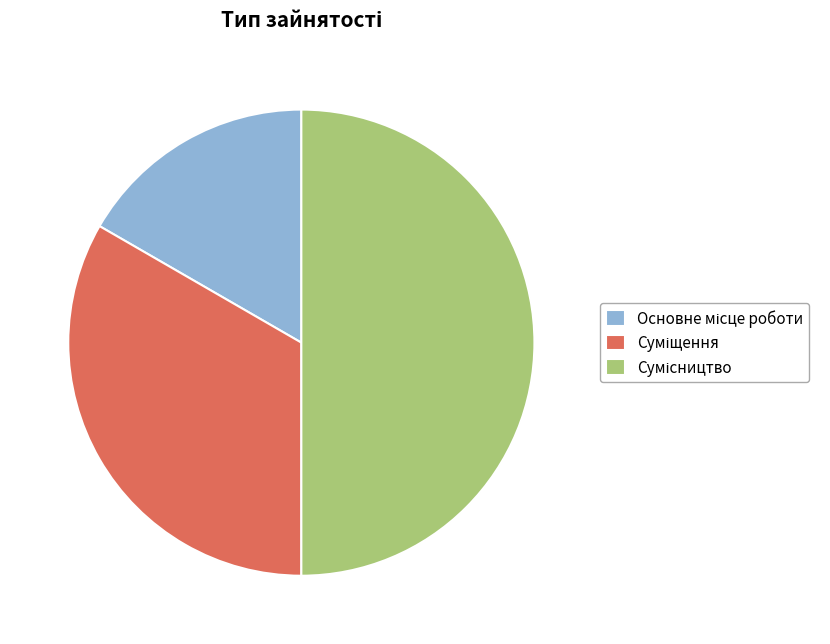

Which slice is the largest?

Сумісництво